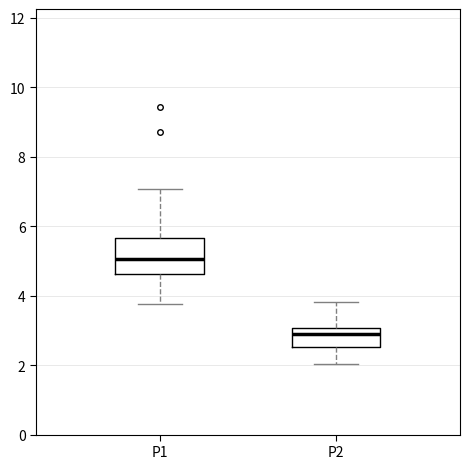

Reading left to right, read every box against the y-axis: the position of its median line, the range the box covers, and the ends of its whiskers. The values are not printed on the chart, so give them approximately, as read against the axis.

P1: median 5.0, box 4.6 to 5.6, whiskers 3.8 to 7.0
P2: median 3.0 (just below the box's upper edge), box 2.6 to 3.0, whiskers 2.0 to 3.8